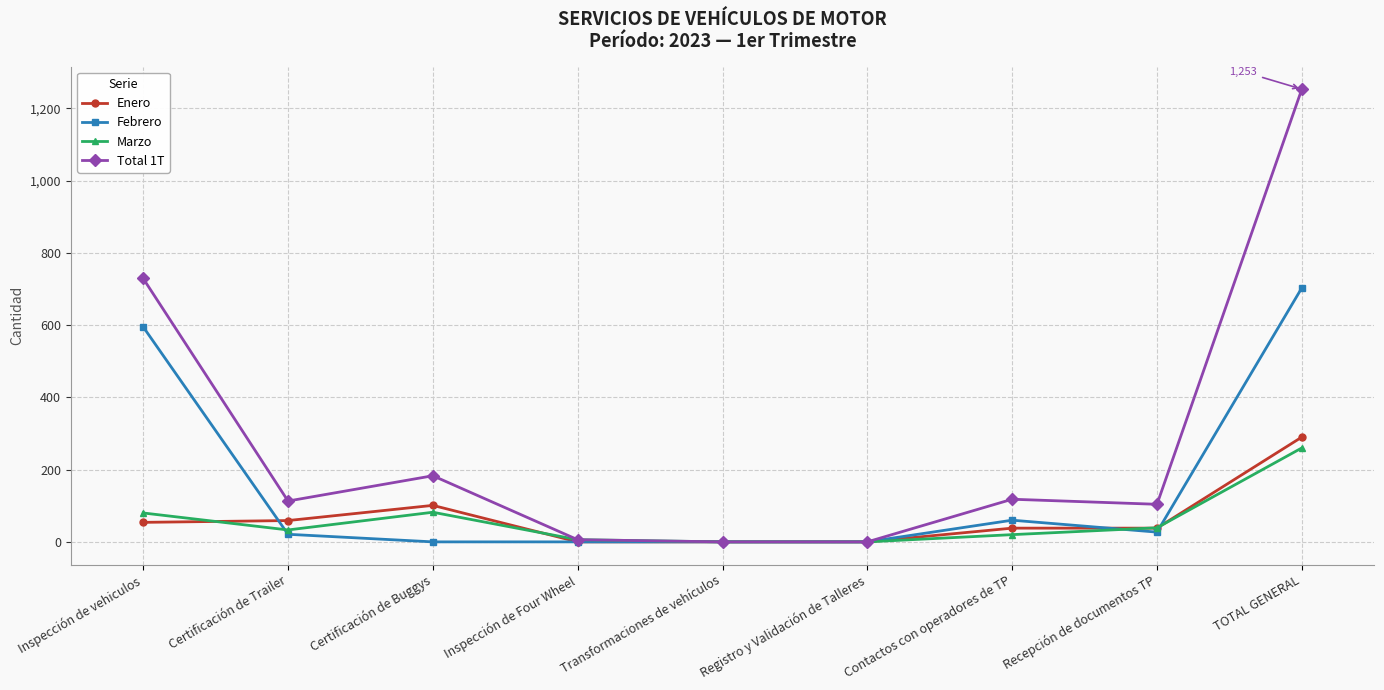

What is the sum of all Febrero values?

1406